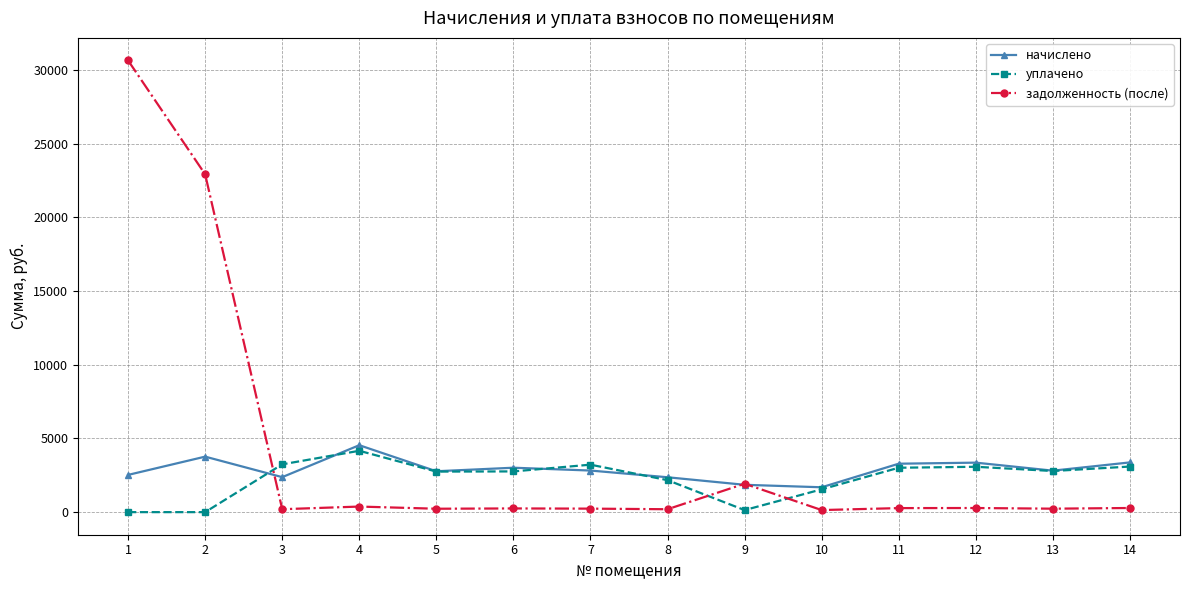

Count the number of categories in the chart.

14